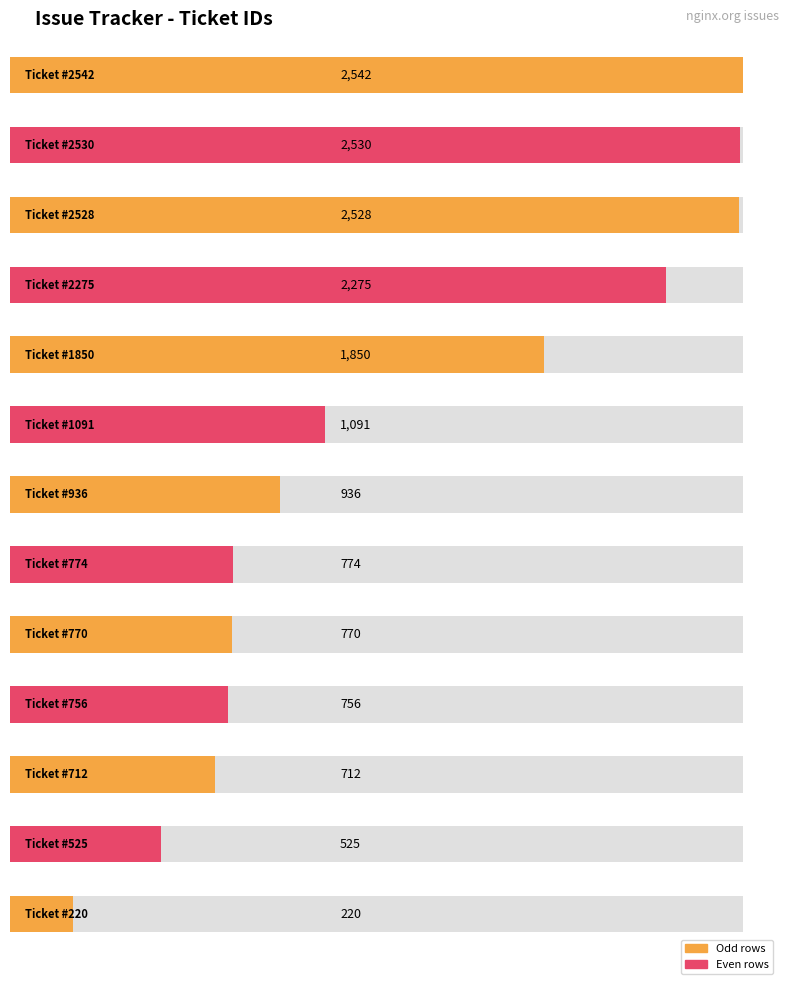

What is the difference between the second highest and second lowest values?

2005